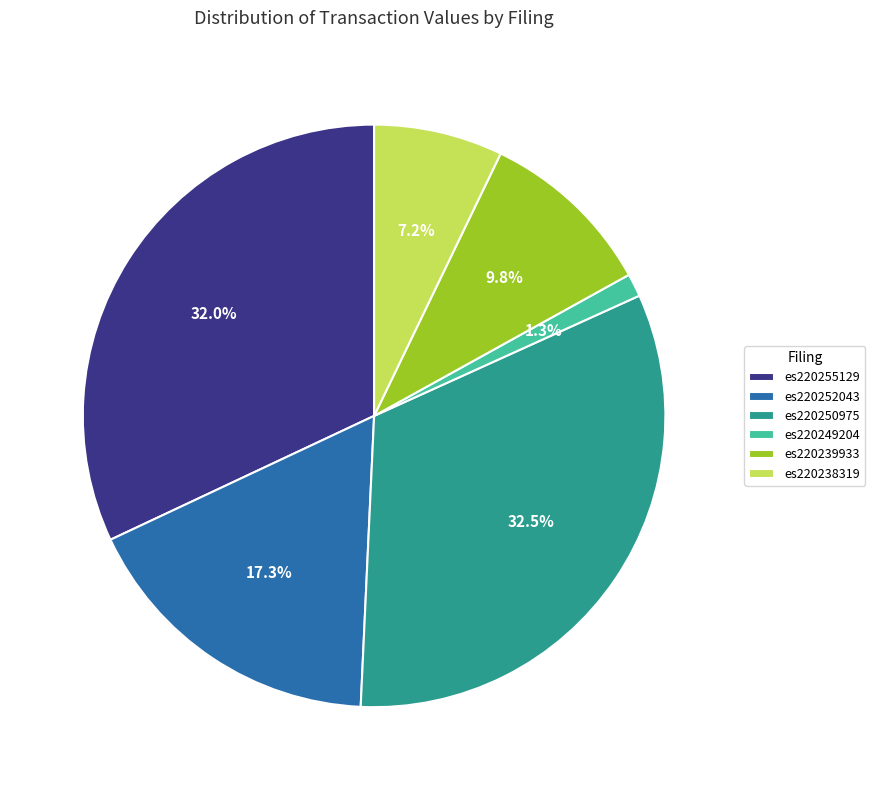

Rank the categories by value from lowest to highest.

es220249204, es220238319, es220239933, es220252043, es220255129, es220250975